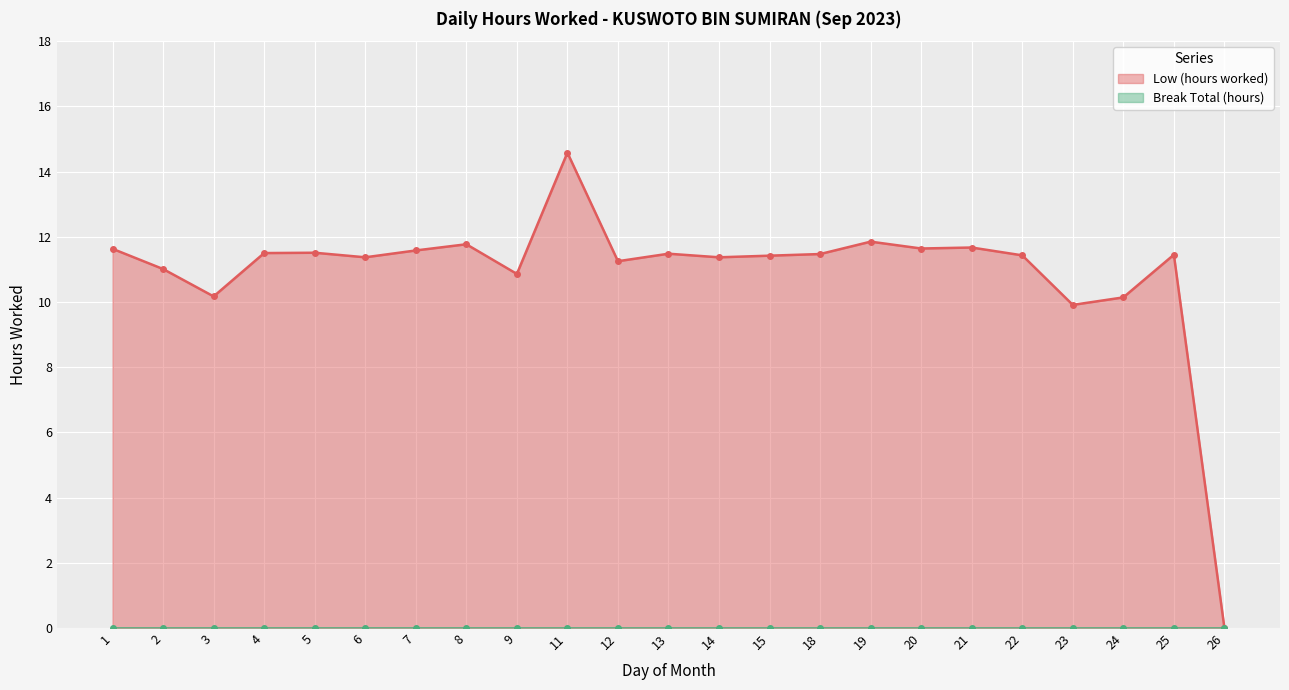

Which category has the lowest value in the Low (hours worked) series?

26